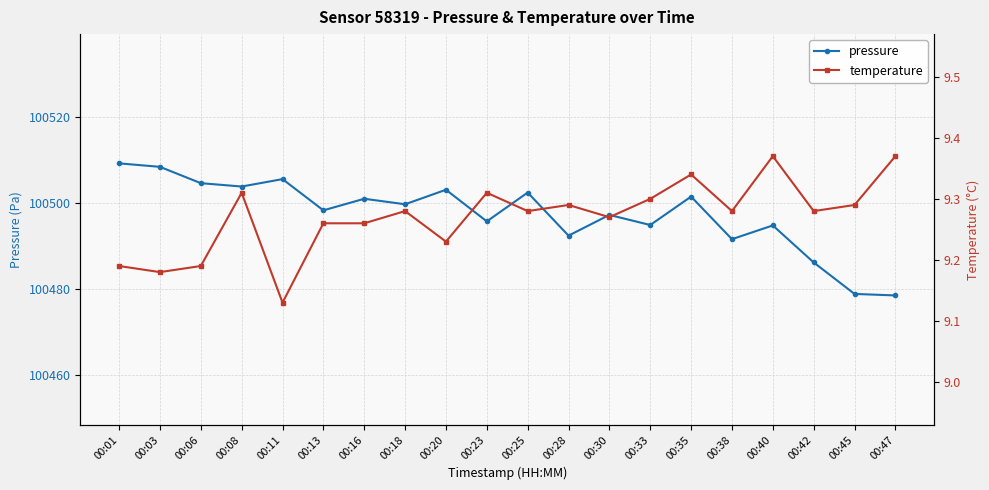

Reading right to left, list all the values displayed in this chart.

pressure: 00:47=100478.5	00:45=100478.9	00:42=100486.2	00:40=100494.8	00:38=100491.6	00:35=100501.5	00:33=100494.9	00:30=100497.2	00:28=100492.4	00:25=100502.4	00:23=100495.7	00:20=100503.1	00:18=100499.7	00:16=100501.0	00:13=100498.3	00:11=100505.5	00:08=100503.8	00:06=100504.6	00:03=100508.4	00:01=100509.2
temperature: 00:47=9.4	00:45=9.3	00:42=9.3	00:40=9.4	00:38=9.3	00:35=9.3	00:33=9.3	00:30=9.3	00:28=9.3	00:25=9.3	00:23=9.3	00:20=9.2	00:18=9.3	00:16=9.3	00:13=9.3	00:11=9.1	00:08=9.3	00:06=9.2	00:03=9.2	00:01=9.2